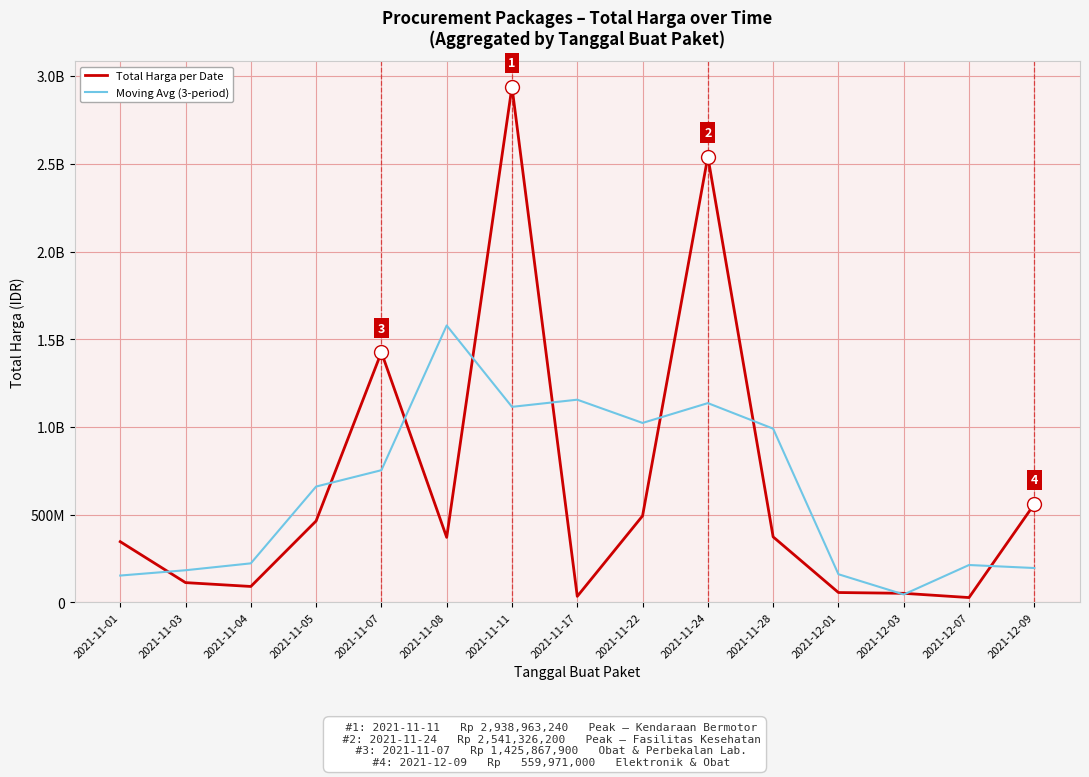

Which has a higher value, 2021-12-03 or 2021-11-22?

2021-11-22